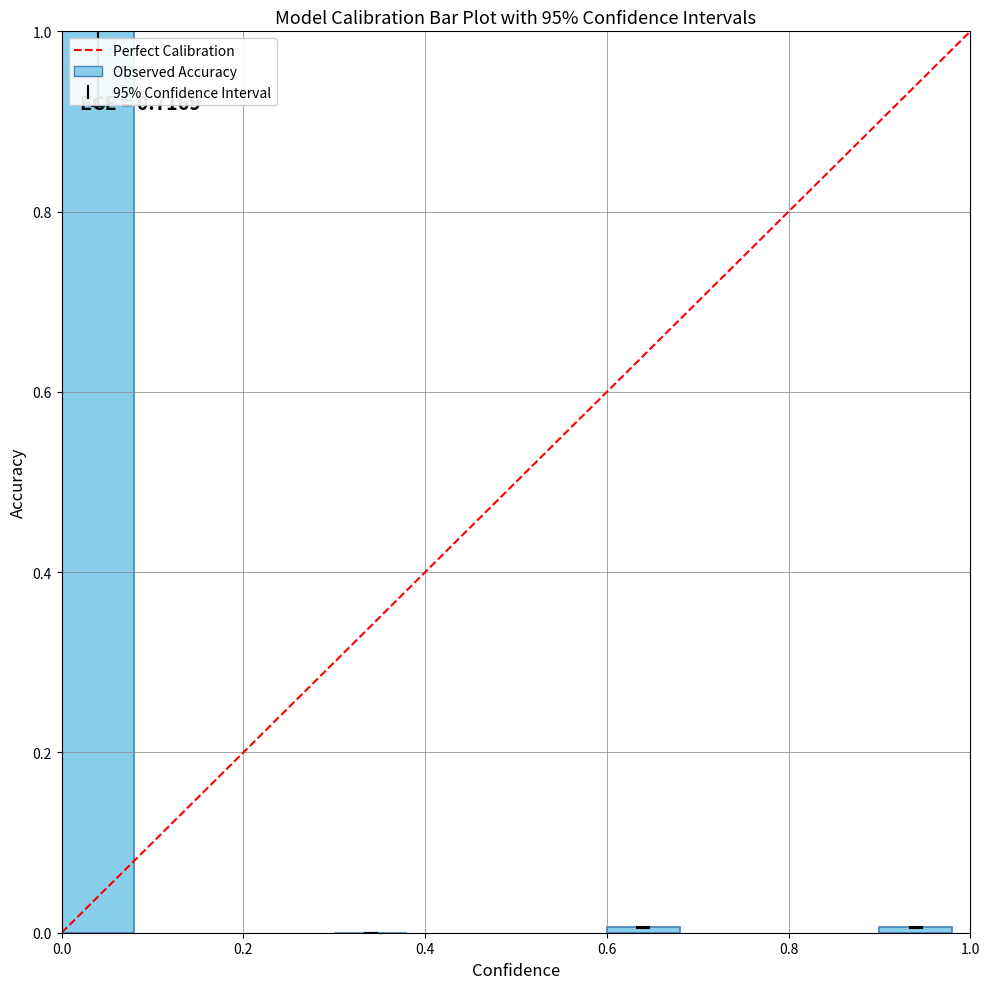

Is it true that the value at 0.4 is 0.0?

True